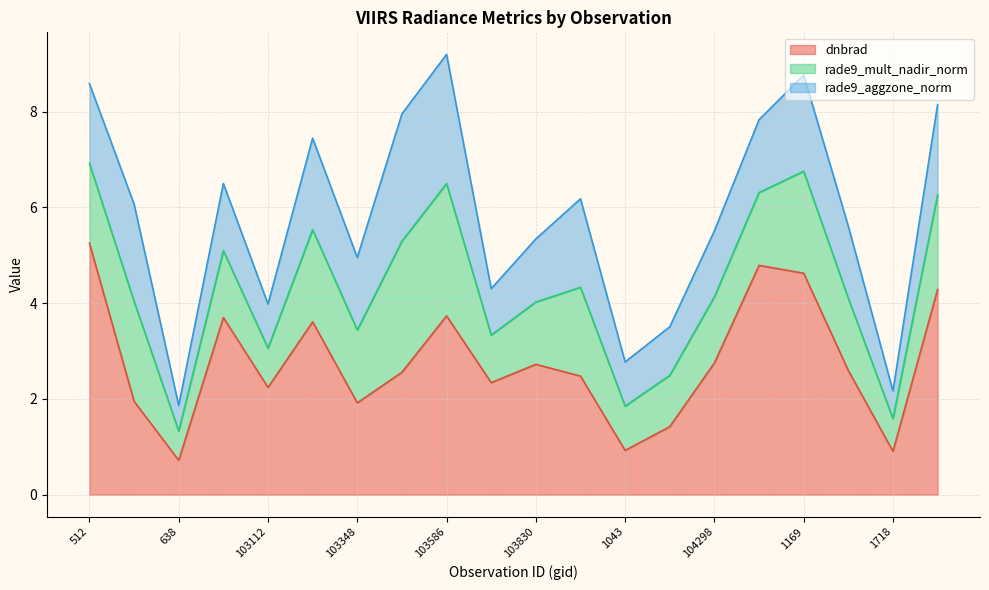

What is the value of the dnbrad point at the 17th from the left?

4.6